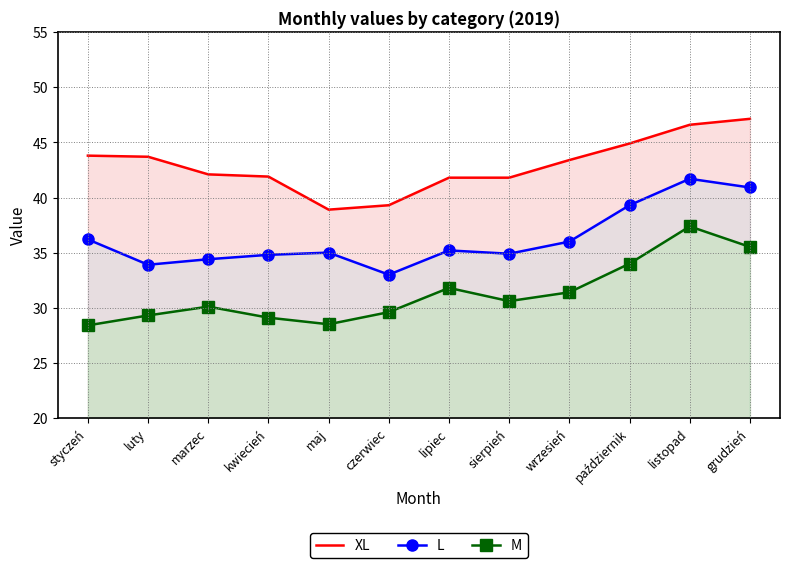

Reading left to right, extract all data points from this chart.

XL: styczeń=43.8	luty=43.7	marzec=42.1	kwiecień=41.9	maj=38.9	czerwiec=39.3	lipiec=41.8	sierpień=41.8	wrzesień=43.4	październik=44.9	listopad=46.6	grudzień=47.1
L: styczeń=36.2	luty=33.9	marzec=34.4	kwiecień=34.8	maj=35.0	czerwiec=33.0	lipiec=35.2	sierpień=34.9	wrzesień=36.0	październik=39.3	listopad=41.7	grudzień=40.9
M: styczeń=28.4	luty=29.3	marzec=30.1	kwiecień=29.1	maj=28.5	czerwiec=29.6	lipiec=31.8	sierpień=30.6	wrzesień=31.4	październik=34.0	listopad=37.4	grudzień=35.5